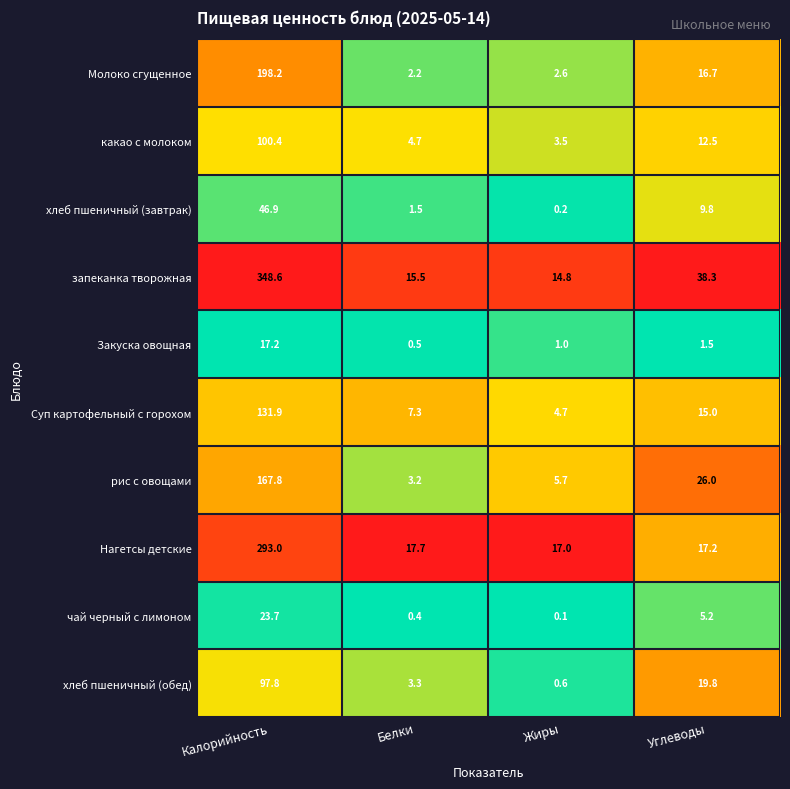

Where is хлеб пшеничный (завтрак) nearest to the value 23?

Углеводы